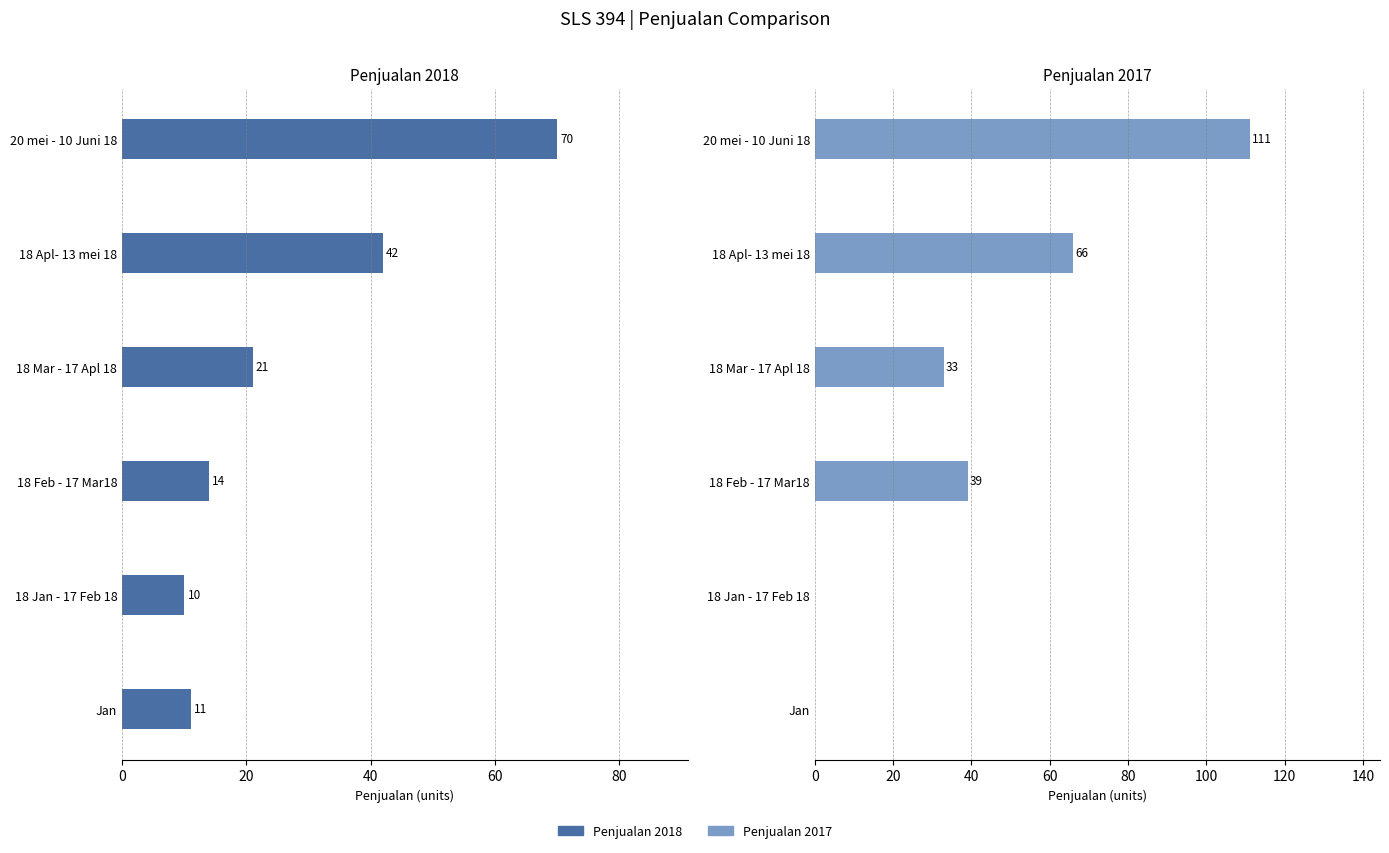

How many bars are there in total?

12